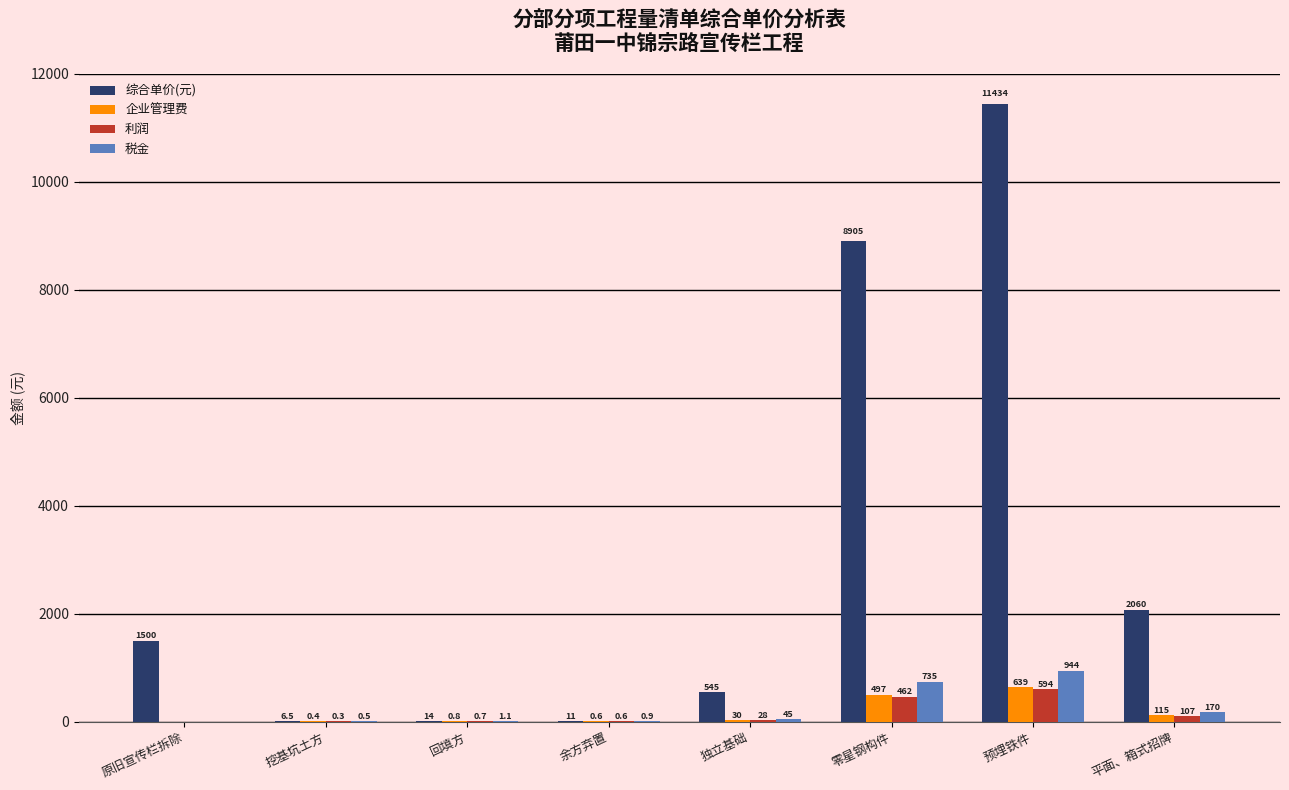

The 综合单价(元) series shows 2060.0 at 平面、箱式招牌. True or false?

True